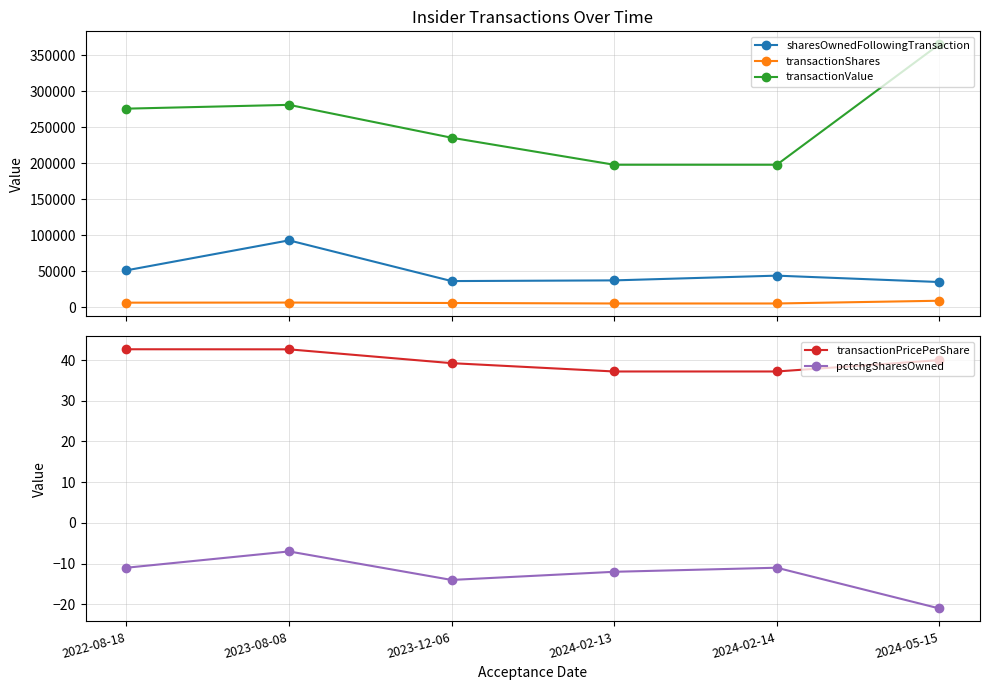

Which label corresponds to the largest value in the chart?

2024-05-15